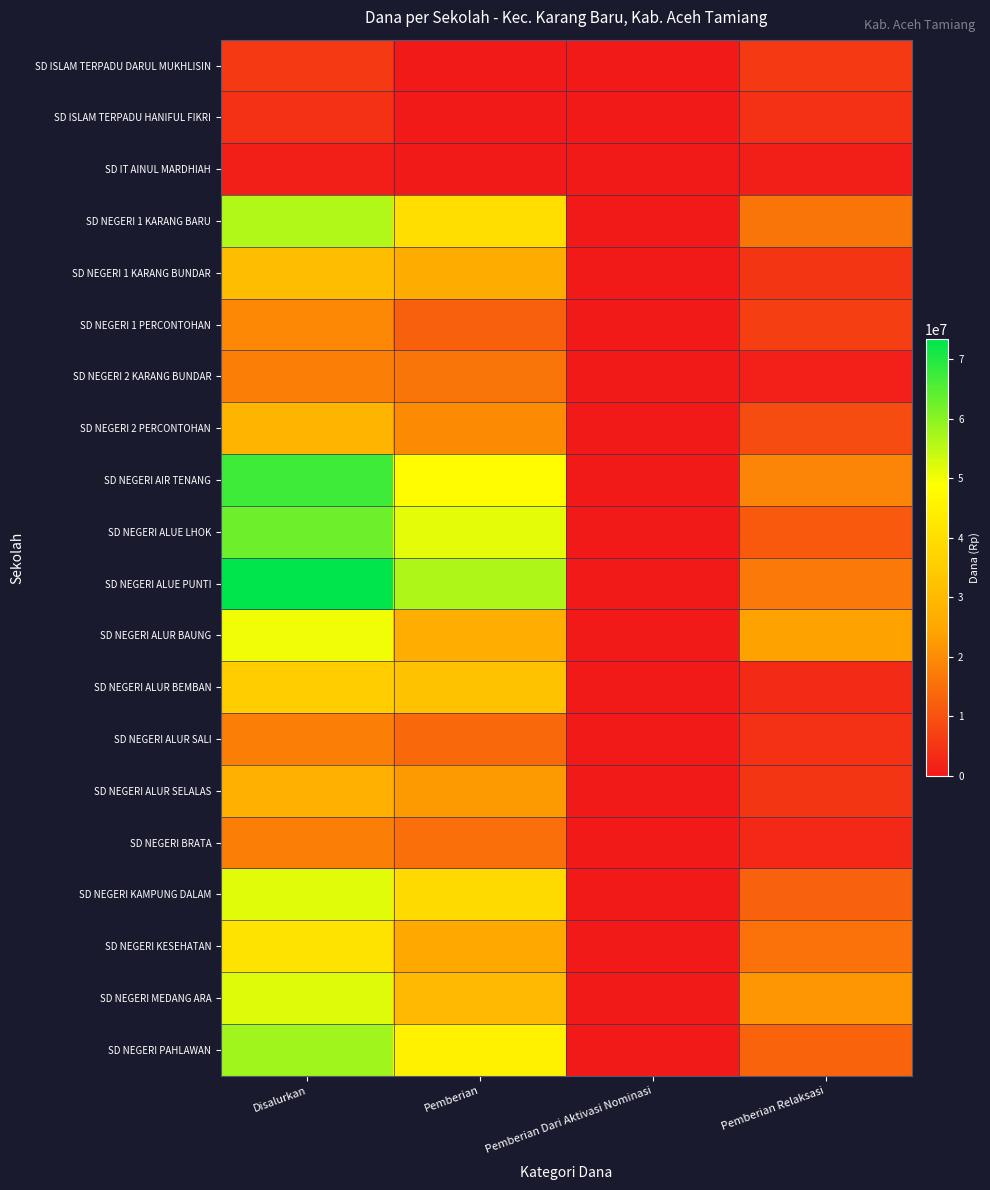

Rank the series by their maximum value, from lowest to highest.

SD IT AINUL MARDHIAH, SD ISLAM TERPADU HANIFUL FIKRI, SD ISLAM TERPADU DARUL MUKHLISIN, SD NEGERI 2 KARANG BUNDAR, SD NEGERI BRATA, SD NEGERI ALUR SALI, SD NEGERI 1 PERCONTOHAN, SD NEGERI ALUR SELALAS, SD NEGERI 2 PERCONTOHAN, SD NEGERI 1 KARANG BUNDAR, SD NEGERI ALUR BEMBAN, SD NEGERI KESEHATAN, SD NEGERI ALUR BAUNG, SD NEGERI KAMPUNG DALAM, SD NEGERI MEDANG ARA, SD NEGERI 1 KARANG BARU, SD NEGERI PAHLAWAN, SD NEGERI ALUE LHOK, SD NEGERI AIR TENANG, SD NEGERI ALUE PUNTI